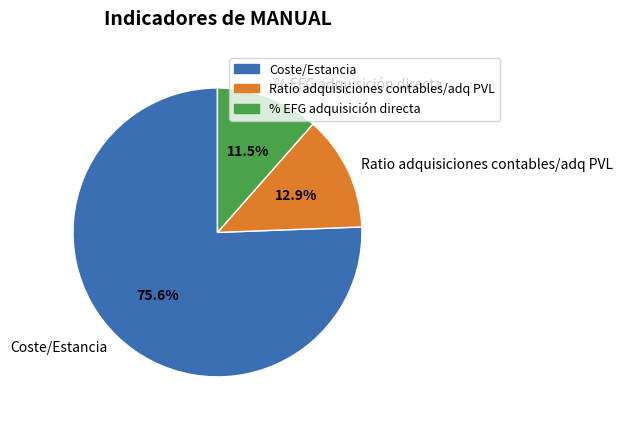

Which category has the biggest portion of the pie?

Coste/Estancia